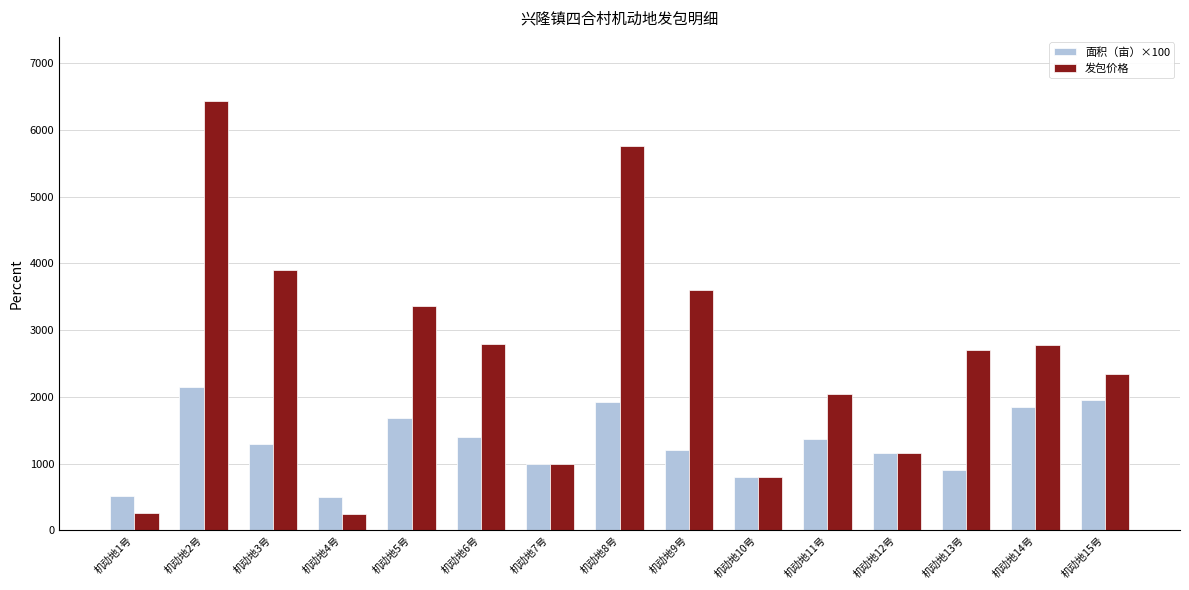

What is the difference between the highest and lowest values at 机动地5号?

1680.0